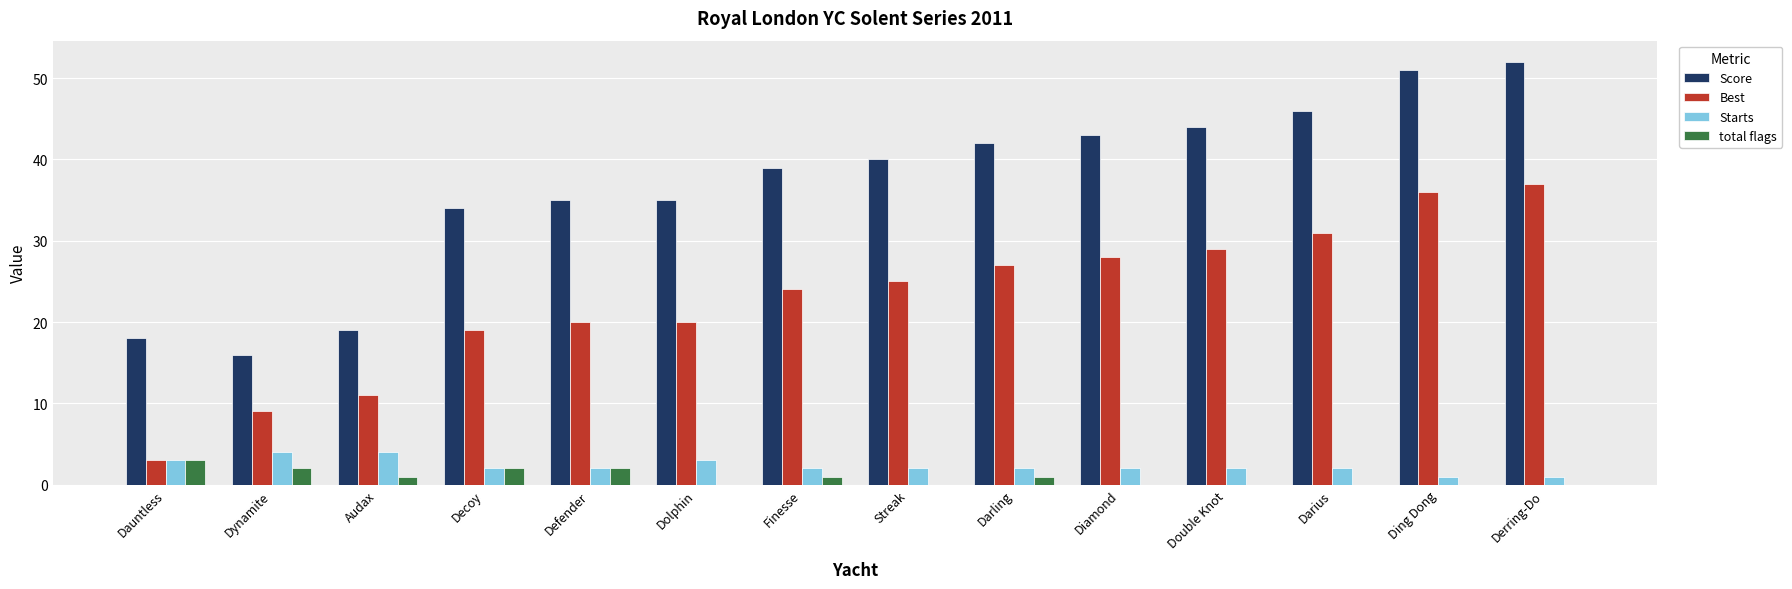

What is the sum of all total flags values?

12